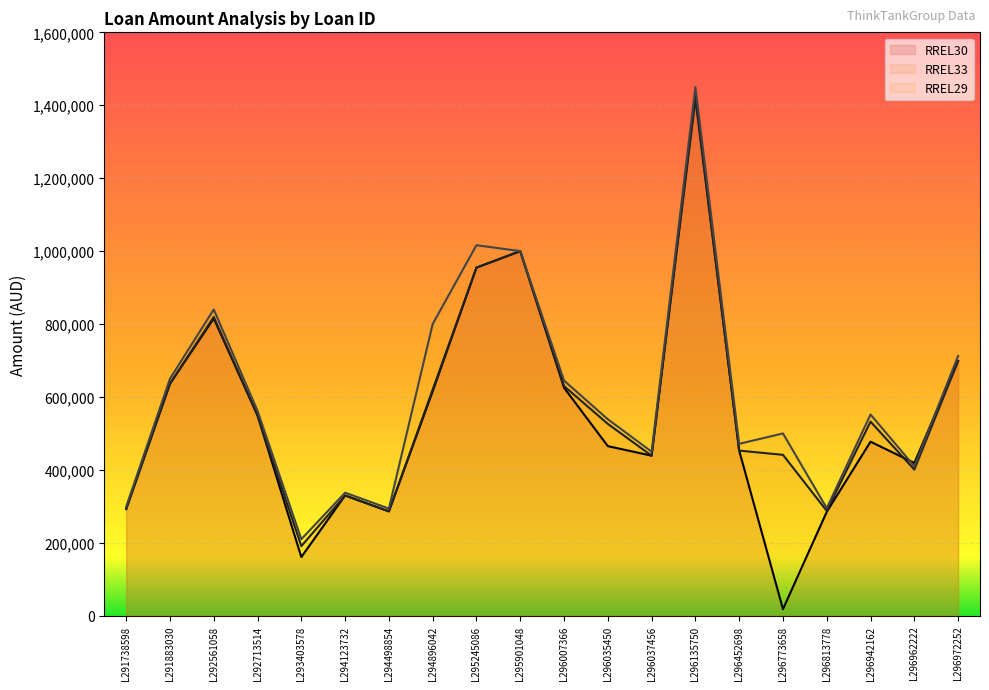

What is the maximum value for RREL33?

1416633.1